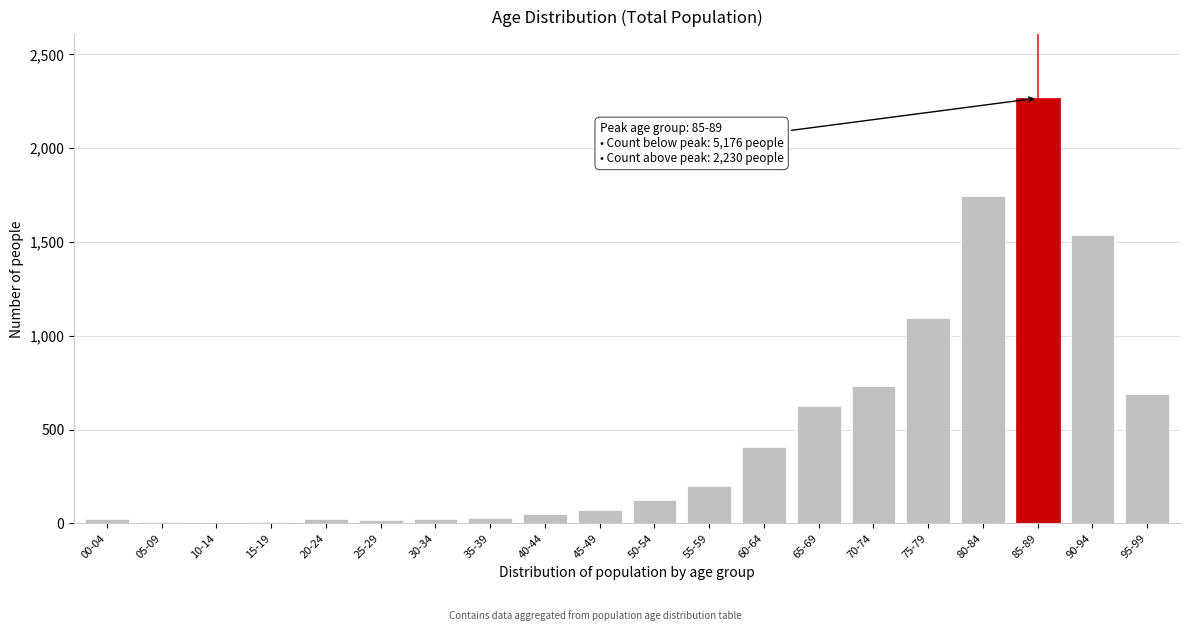

What is the sum of all values?

9673